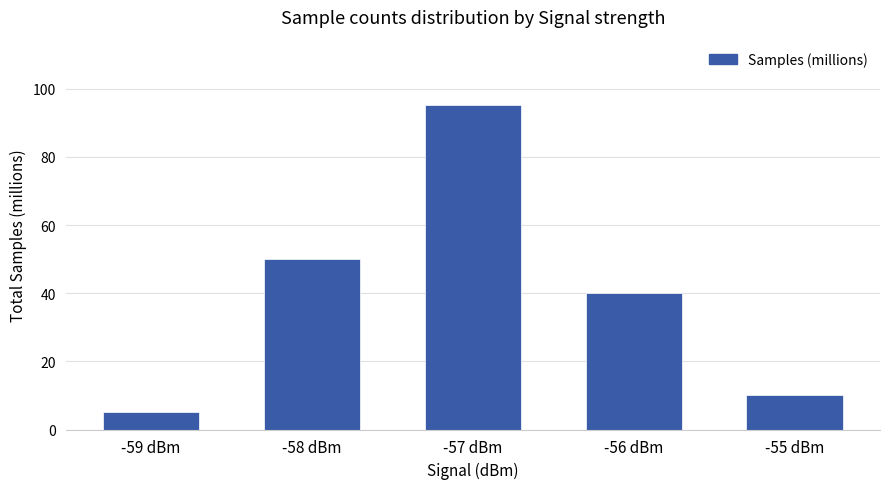

Read the value at -59 dBm.

5.0